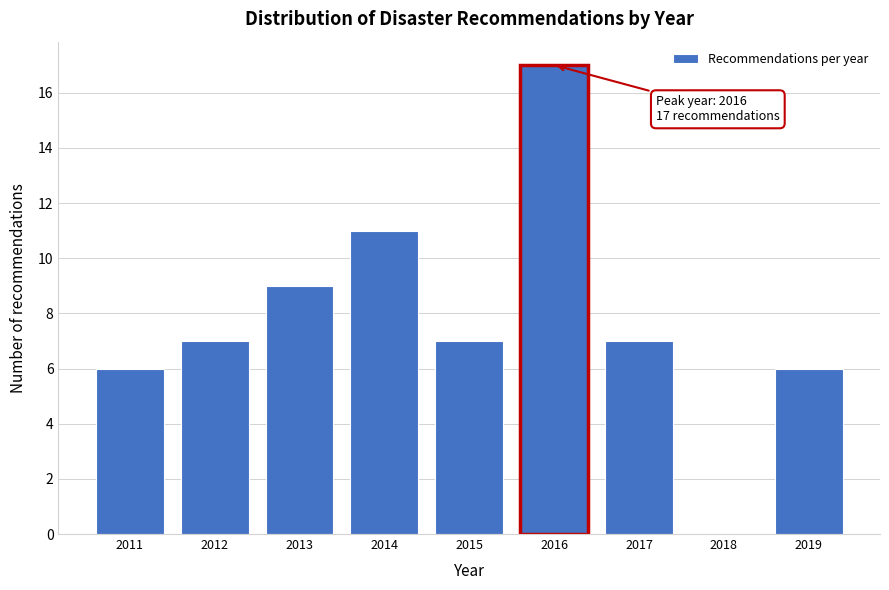

Reading left to right, what are all the values shown in this chart?

2011=6	2012=7	2013=9	2014=11	2015=7	2016=17	2017=7	2018=0	2019=6